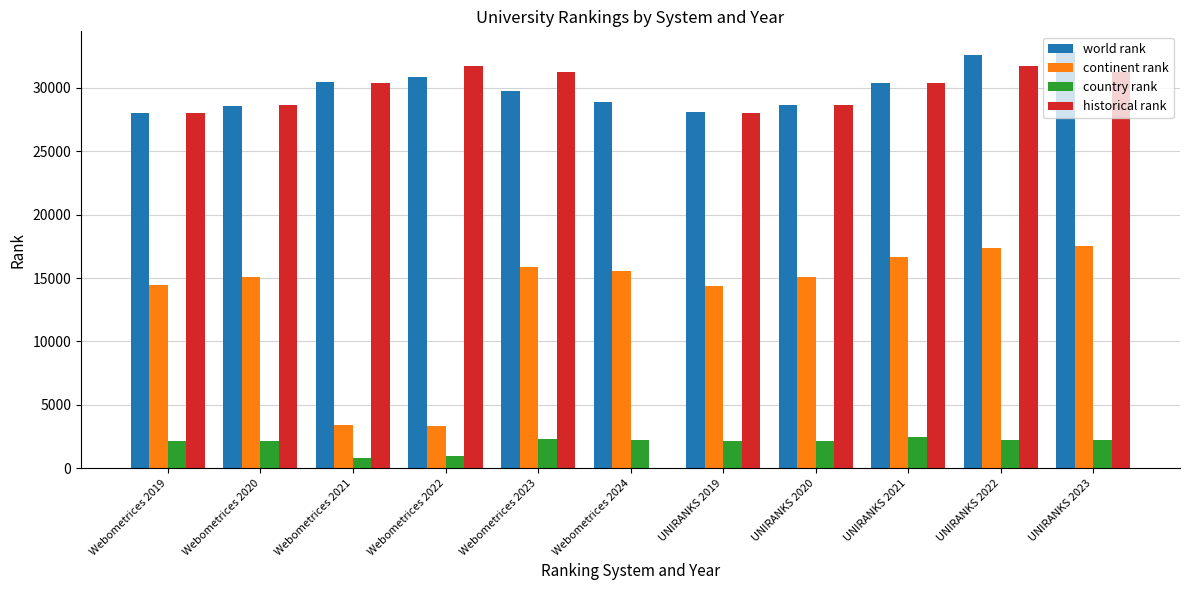

What is the sum of the continent rank values at Webometrices 2019 and UNIRANKS 2019?

28796.0